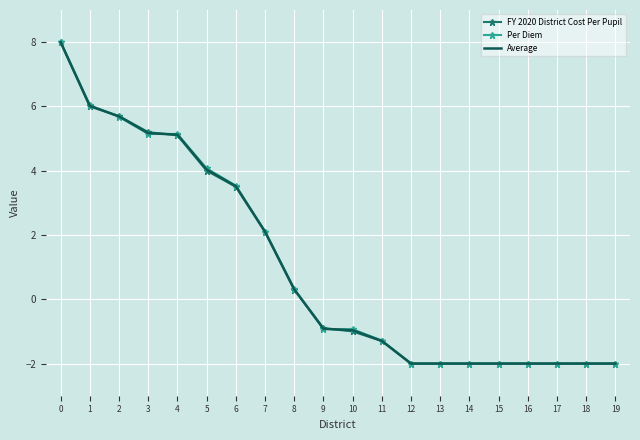

Read the Average value at 10.

-1.0